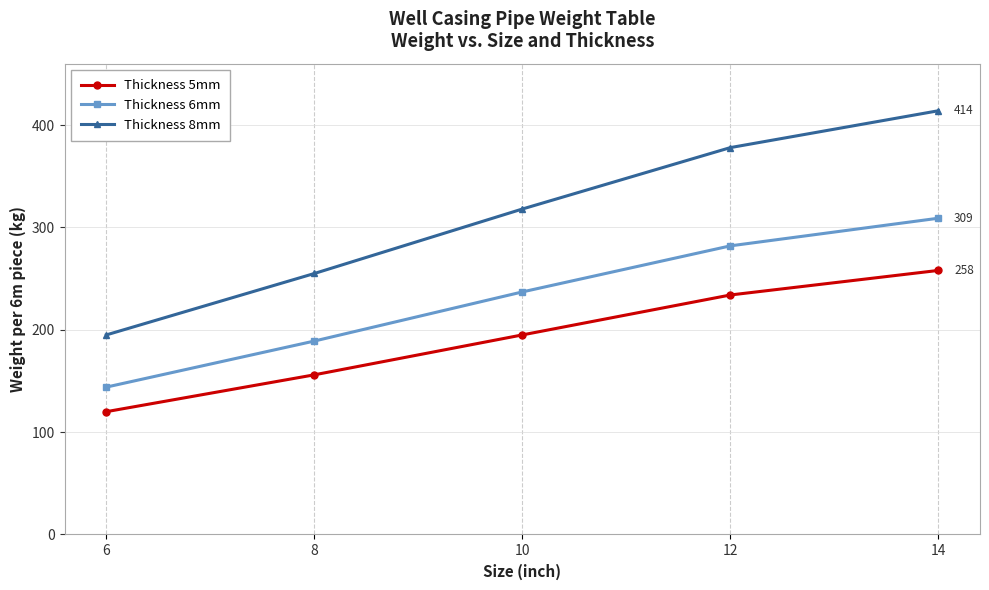

What is the total value across all series at 14?

981